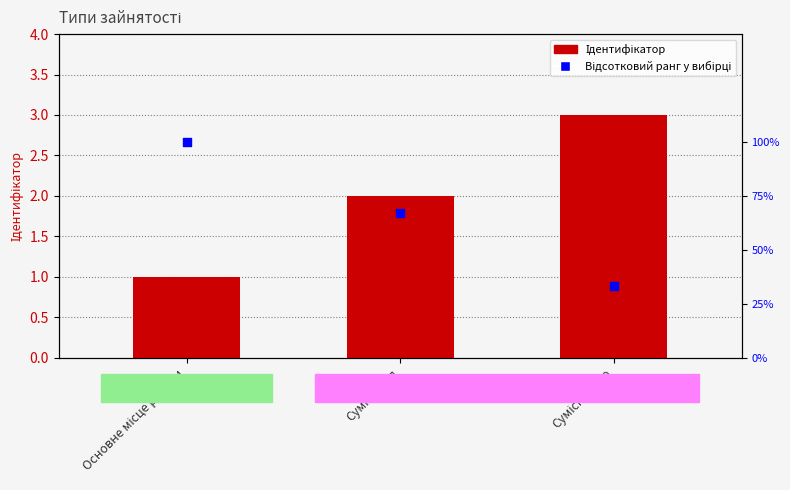

At how many categories does at least one series exceed 1?

3